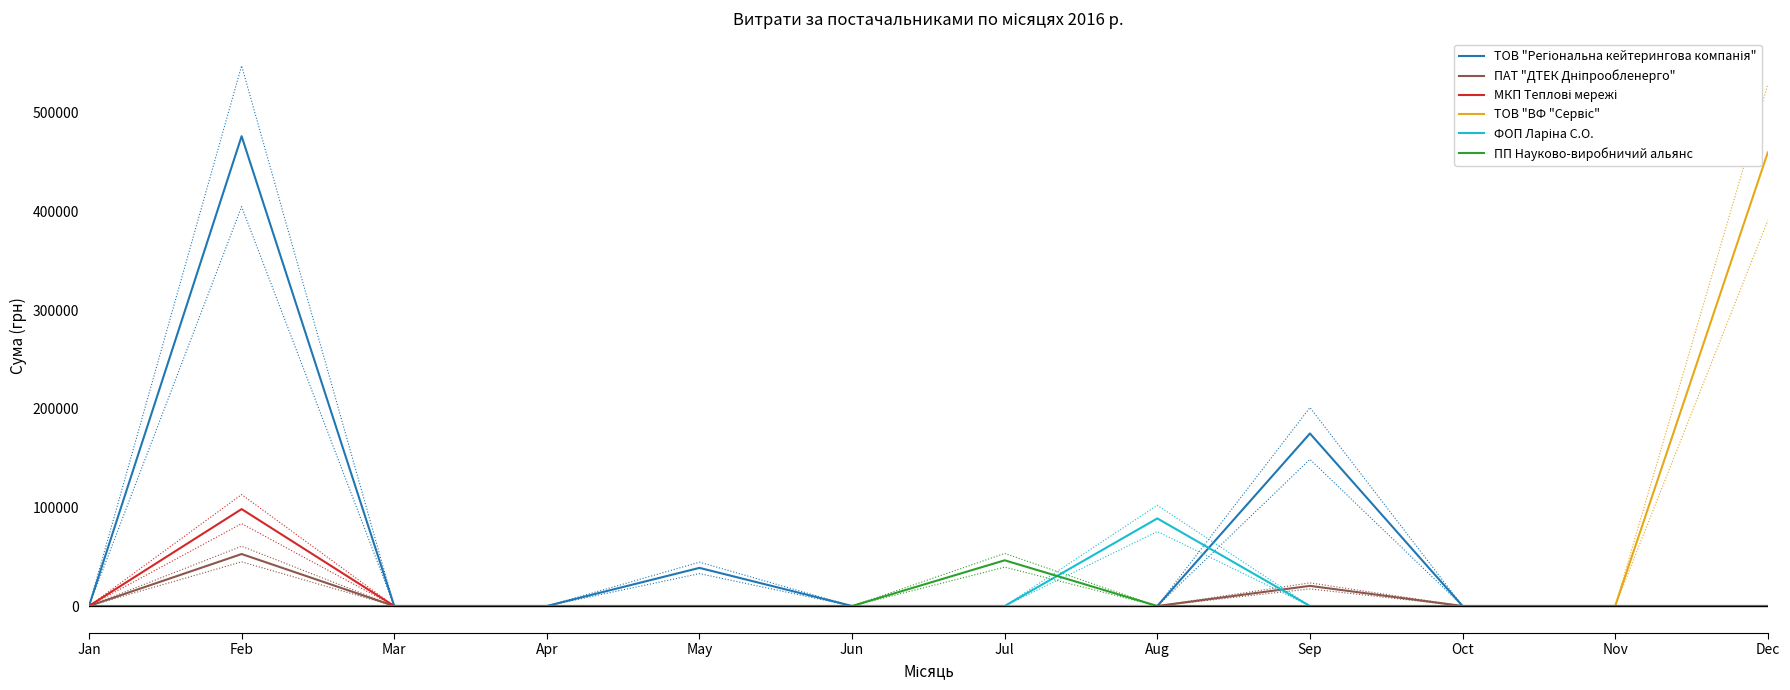

Where do ТОВ "Регіональна кейтерингова компанія" and ФОП Ларіна С.О. first cross each other?

Aug and Sep